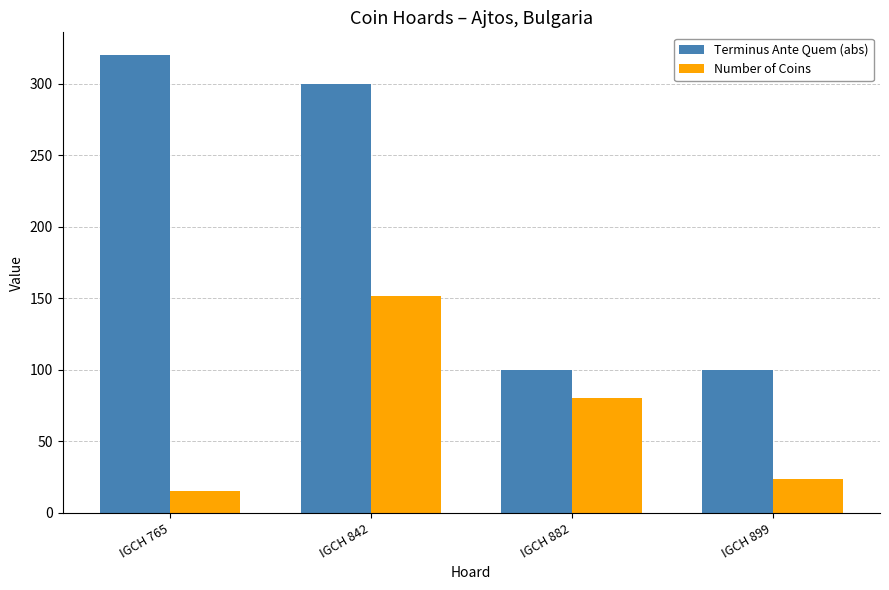

At which category is the sum across all series the highest?

IGCH 842